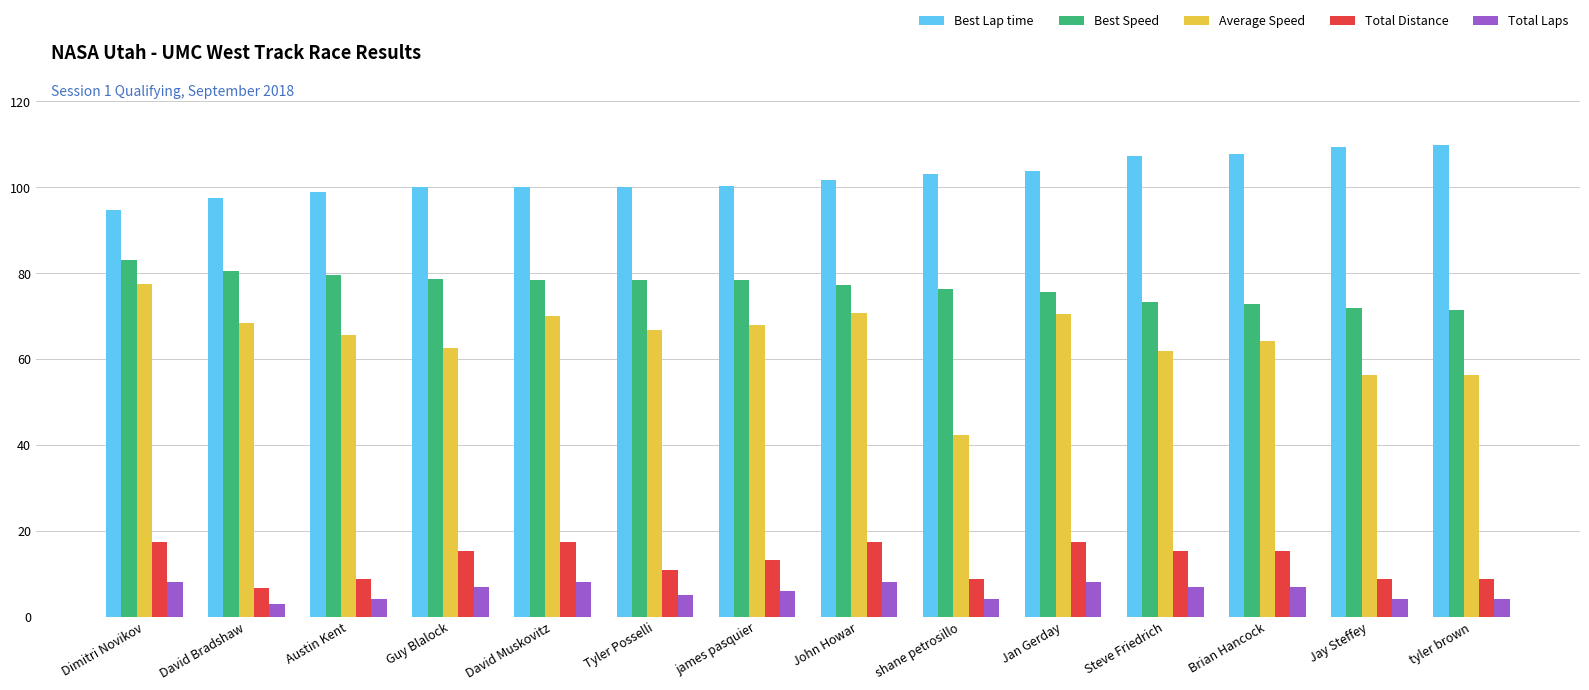

Is the value of Total Distance at Brian Hancock greater than the value of Best Lap time at Jan Gerday?

No